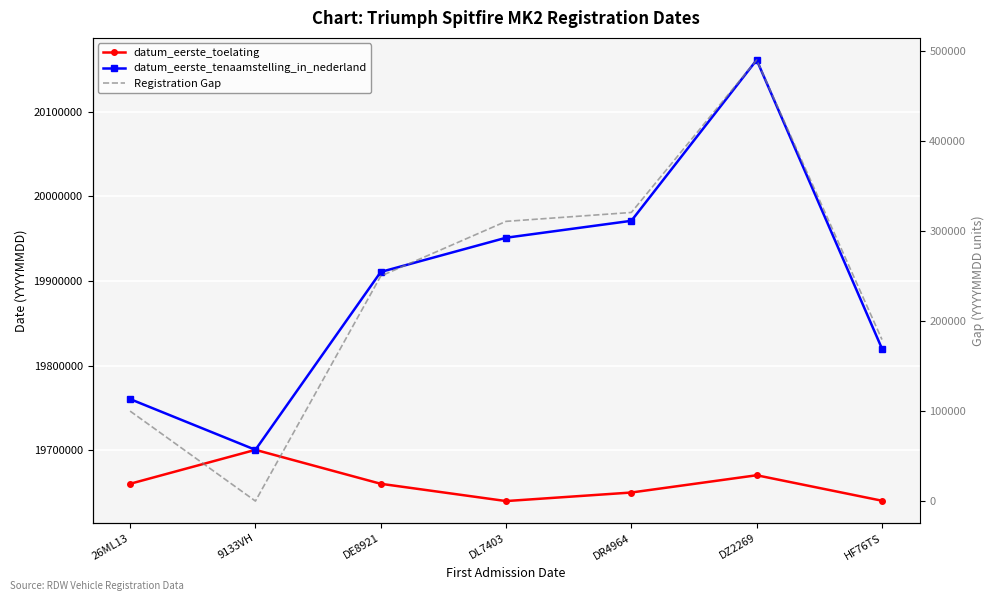

At which category is the sum across all series the highest?

DZ2269